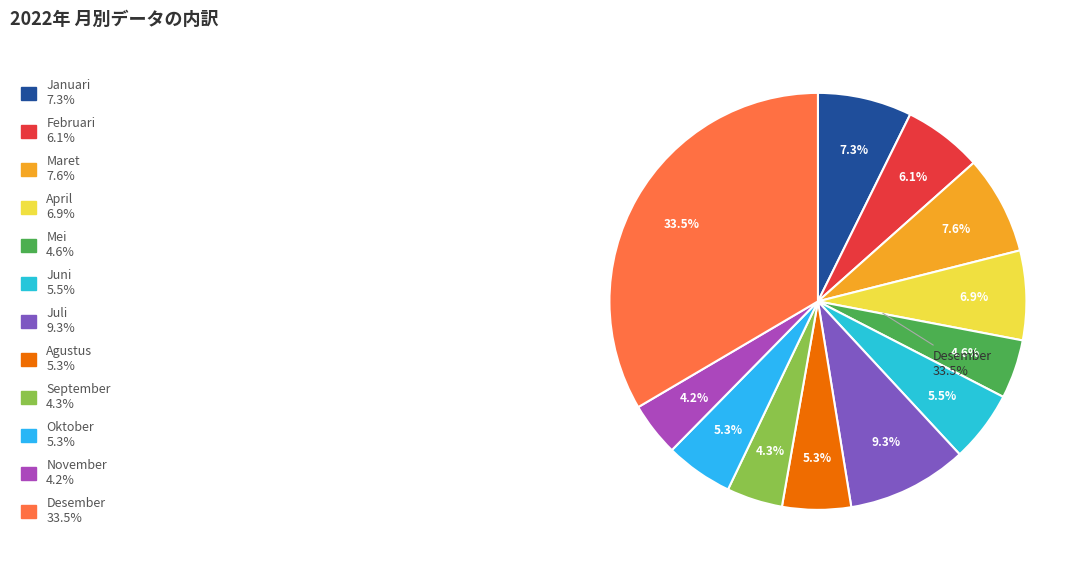

What is the smallest slice in the pie chart?

November